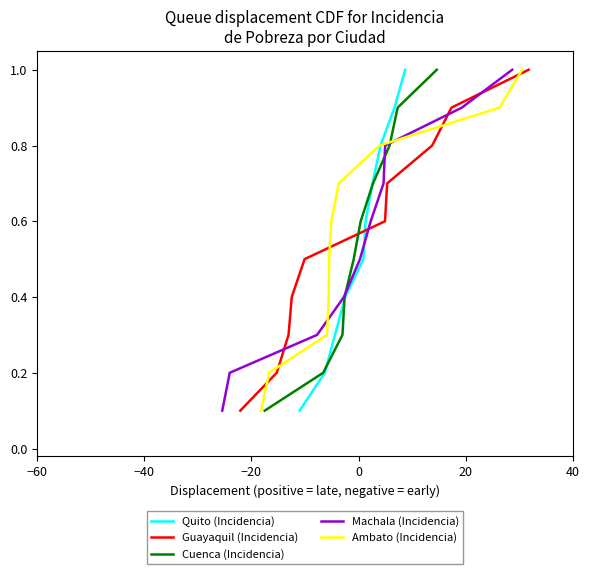

True or false: Ambato (Incidencia) has more than 2 interior local peaks.

False